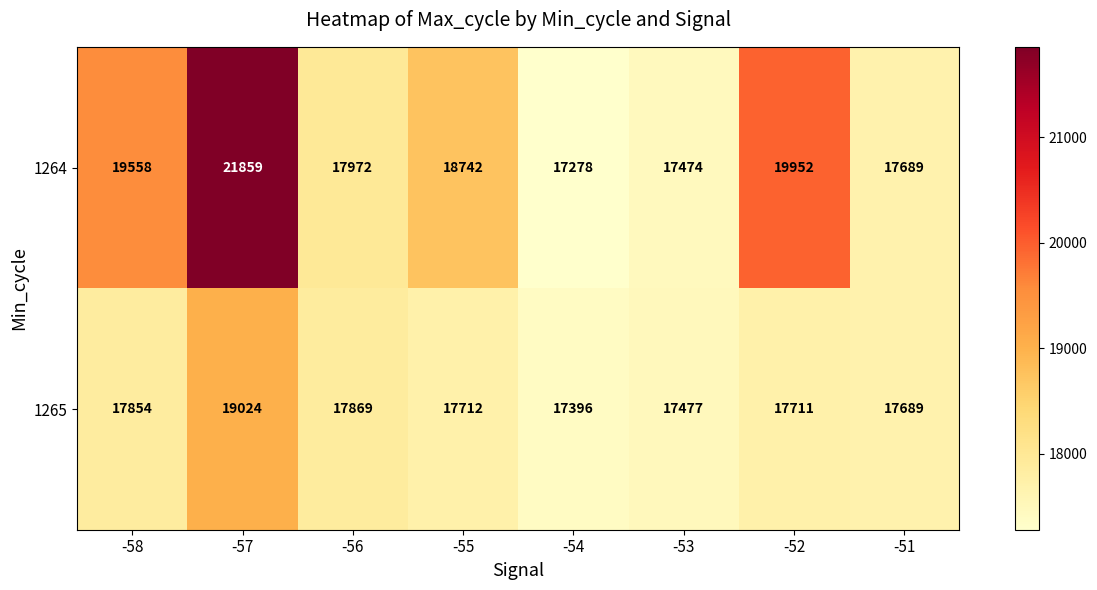

The value of 1265 at -53 is 24374. True or false?

False